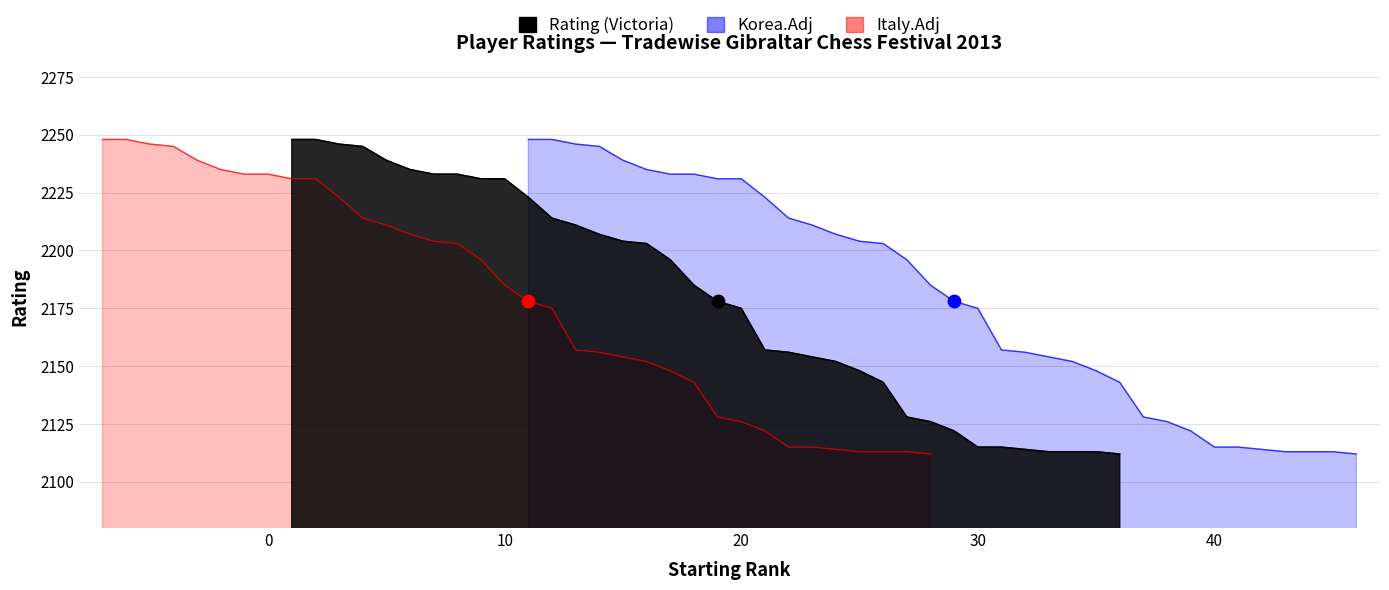

Approximately how many times larger is the value at 34 compared to 36?

1.0